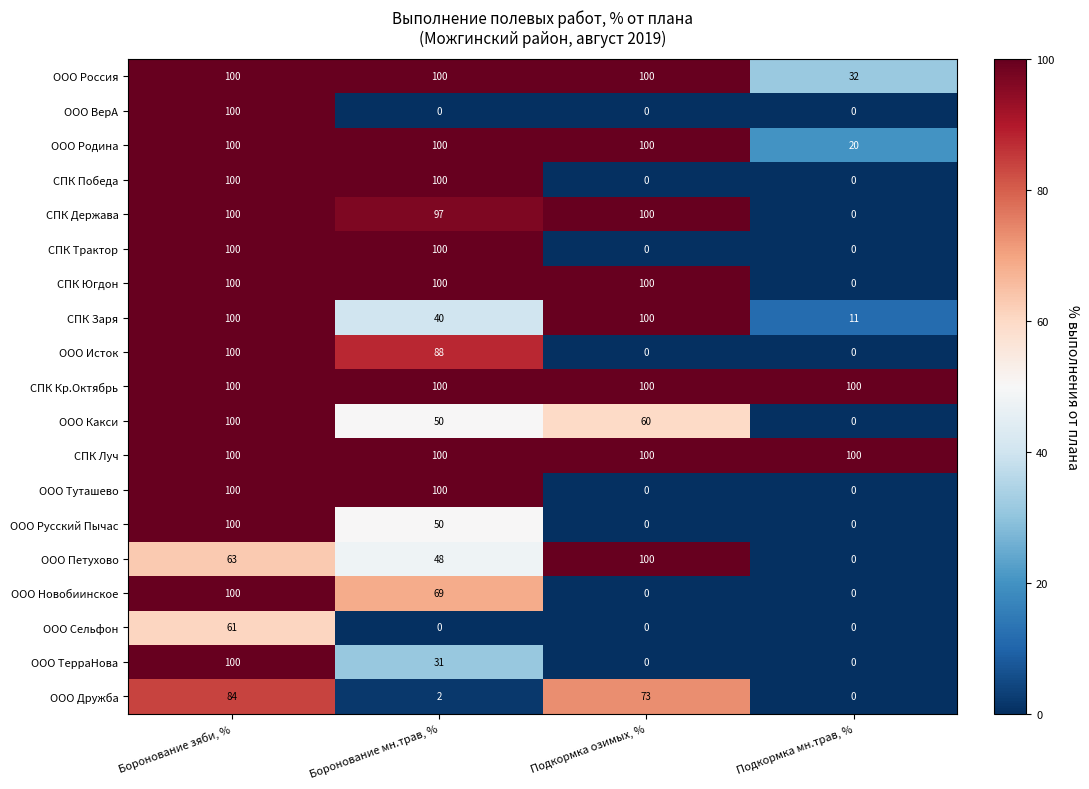

Is it true that ООО Исток equals 166 at Боронование зяби, %?

False